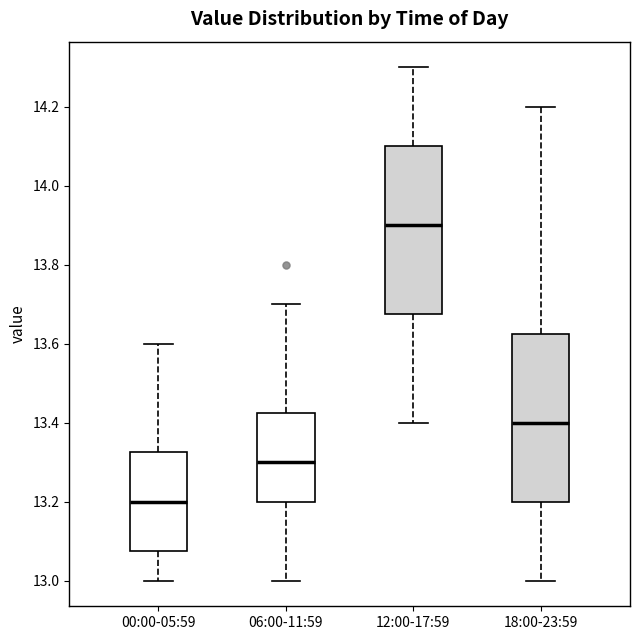

Which box has the lowest median line?

00:00-05:59